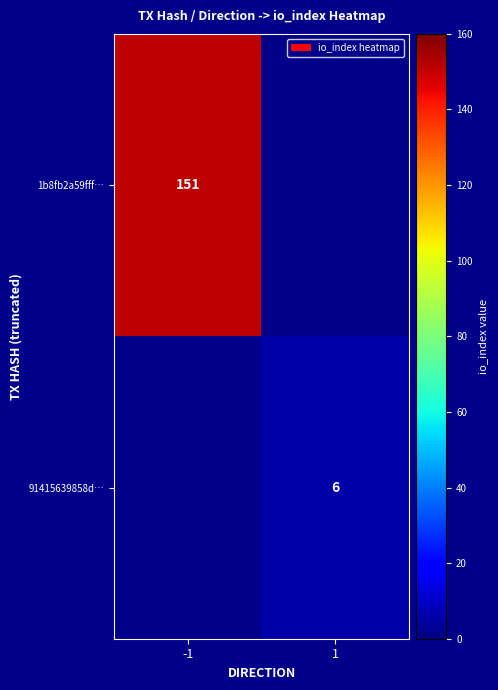

True or false: 1b8fb2a59fff… has a value of 151 at -1.

True